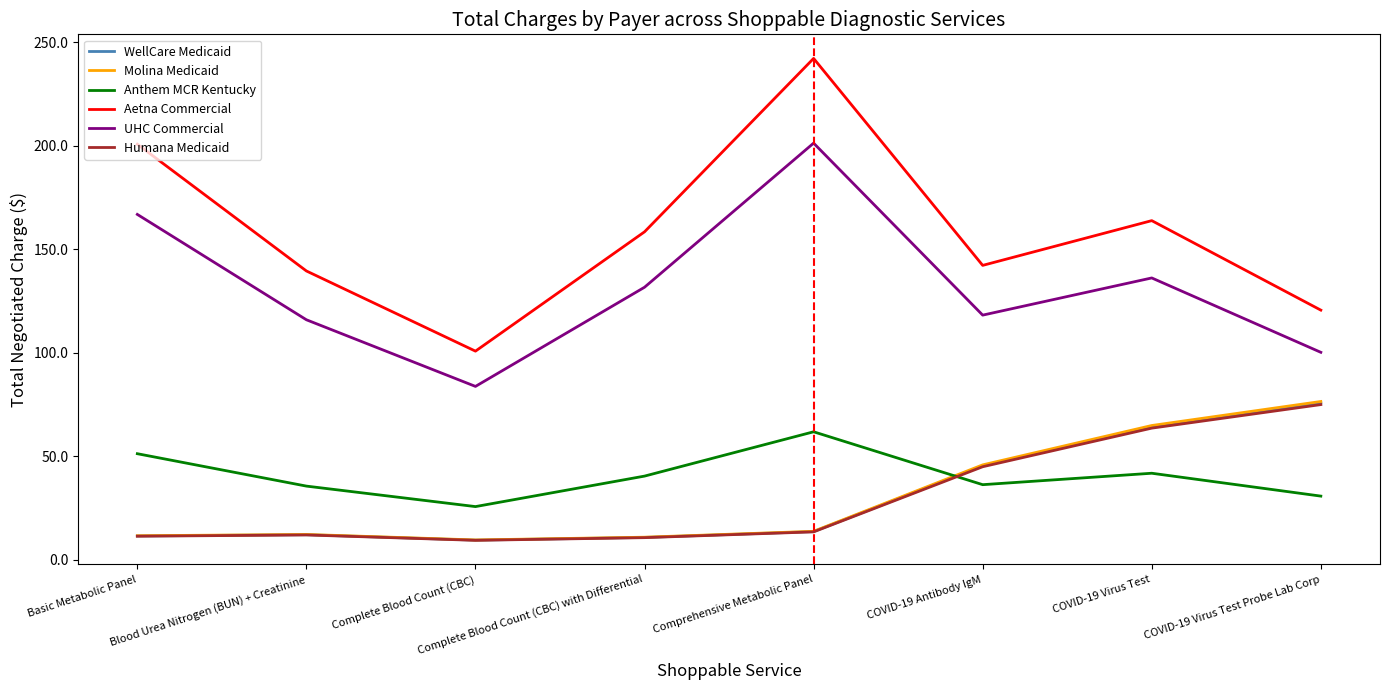

What is the total value across all series at COVID-19 Virus Test?

534.6